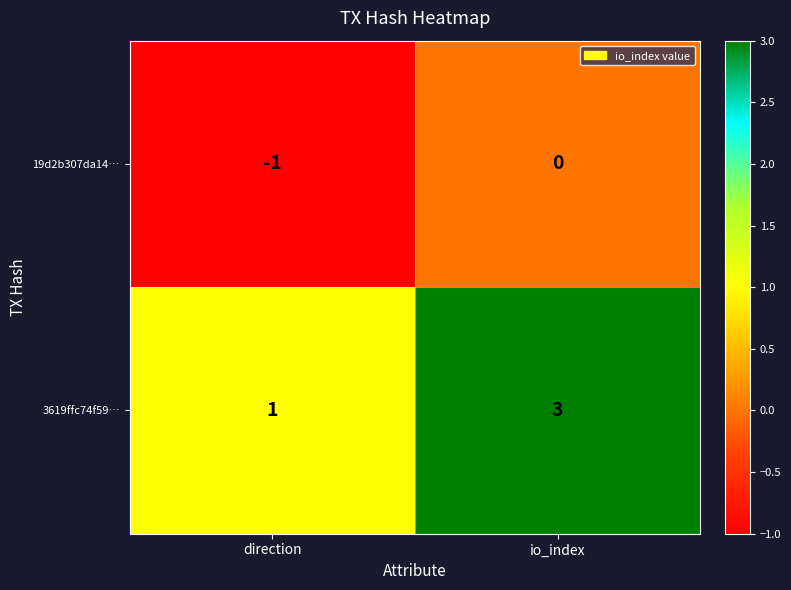

At direction, list the series in order from largest to smallest.

3619ffc74f59…, 19d2b307da14…